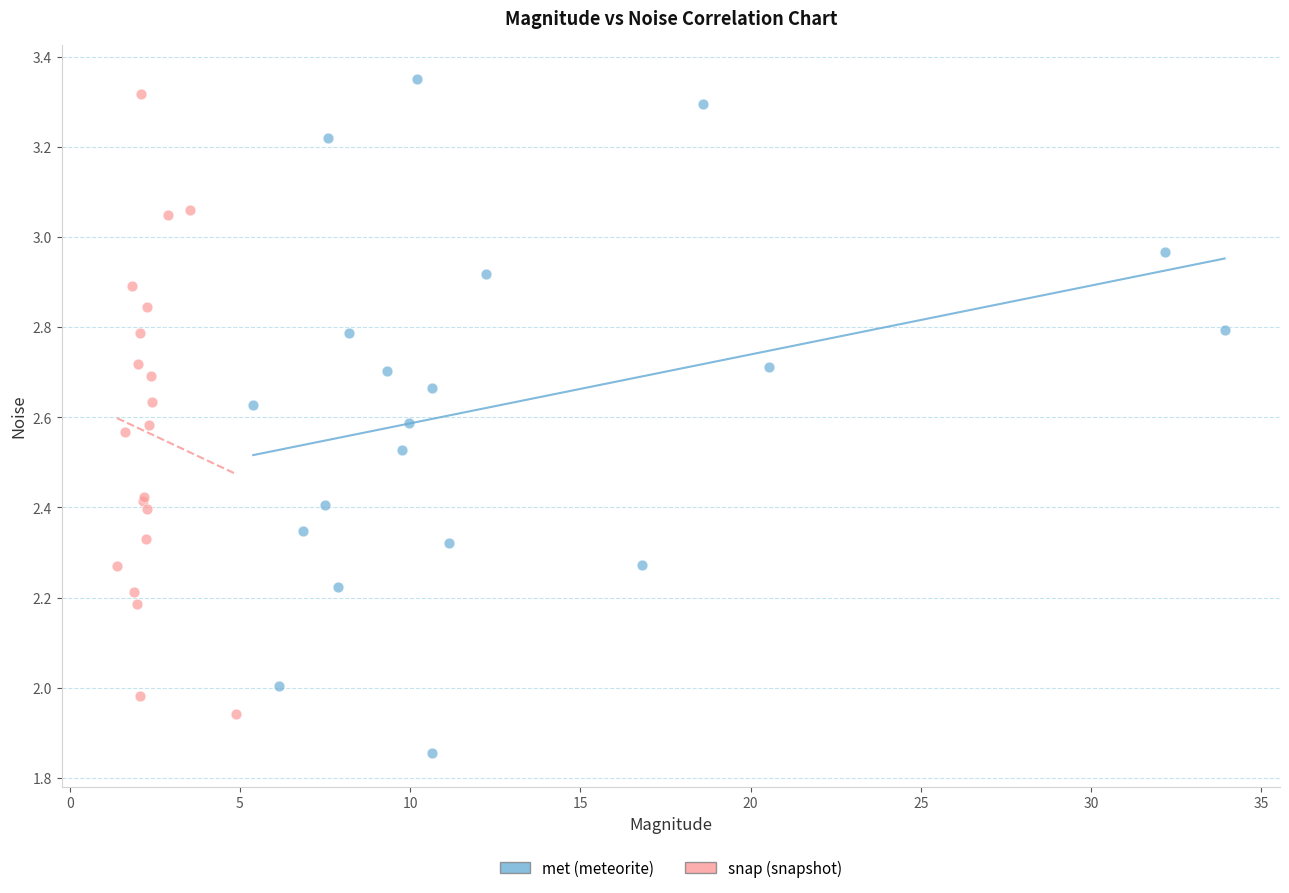

Which series reaches the minimum Y coordinate?

met (meteorite)